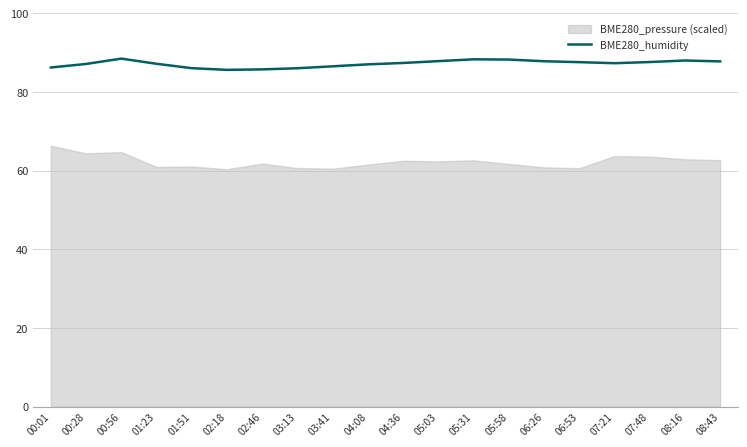

What is the label of the 15th point from the left?

06:26